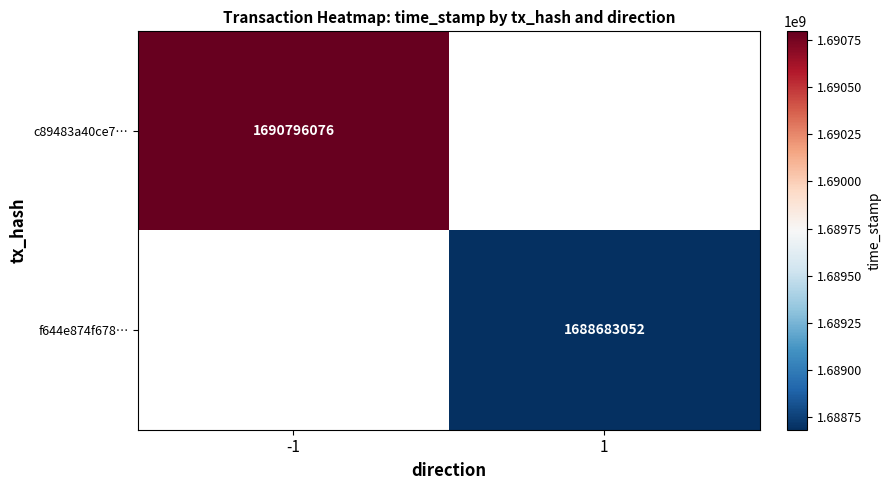

At how many categories does at least one series exceed 1688750211?

1